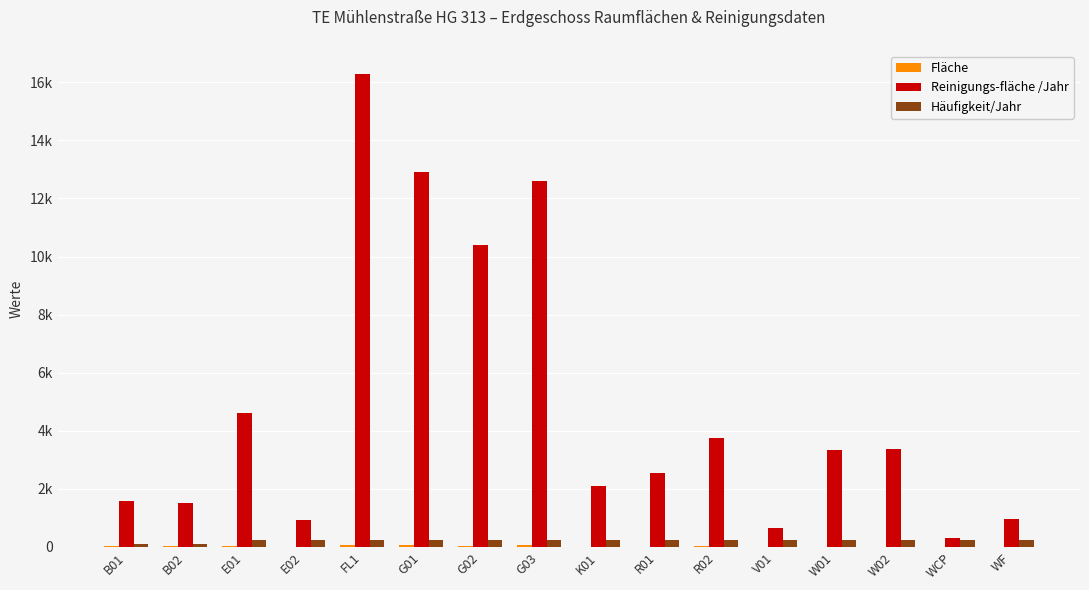

Where does the Fläche series first go above 16?

B01